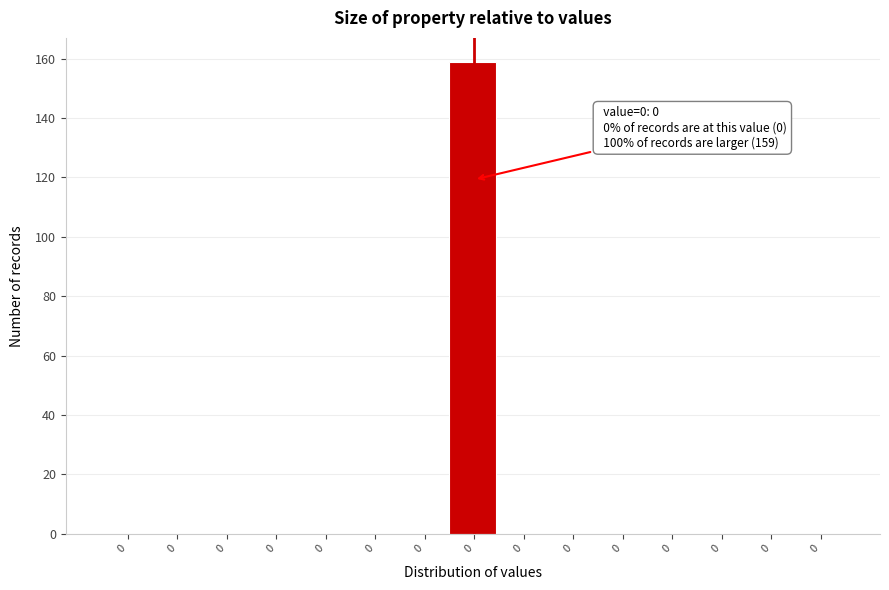

Count the number of categories in the chart.

15